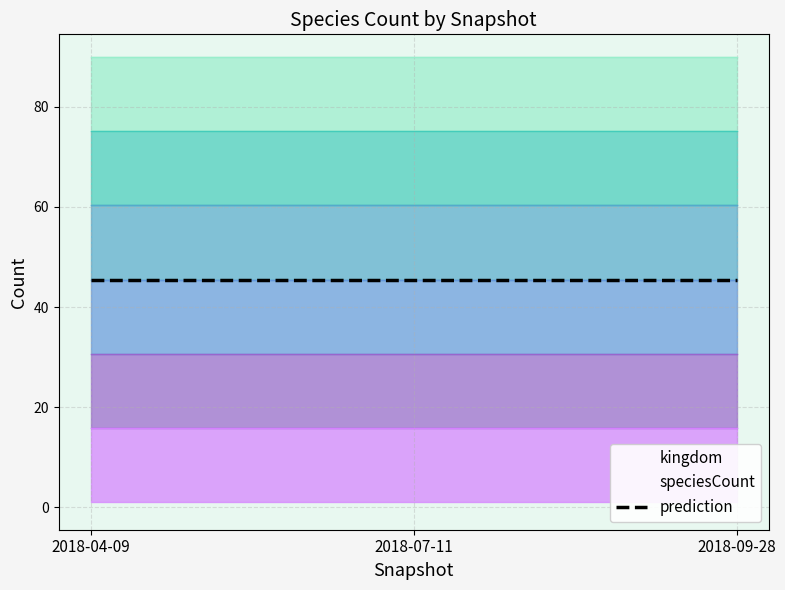

At how many categories does at least one series exceed 26?

3